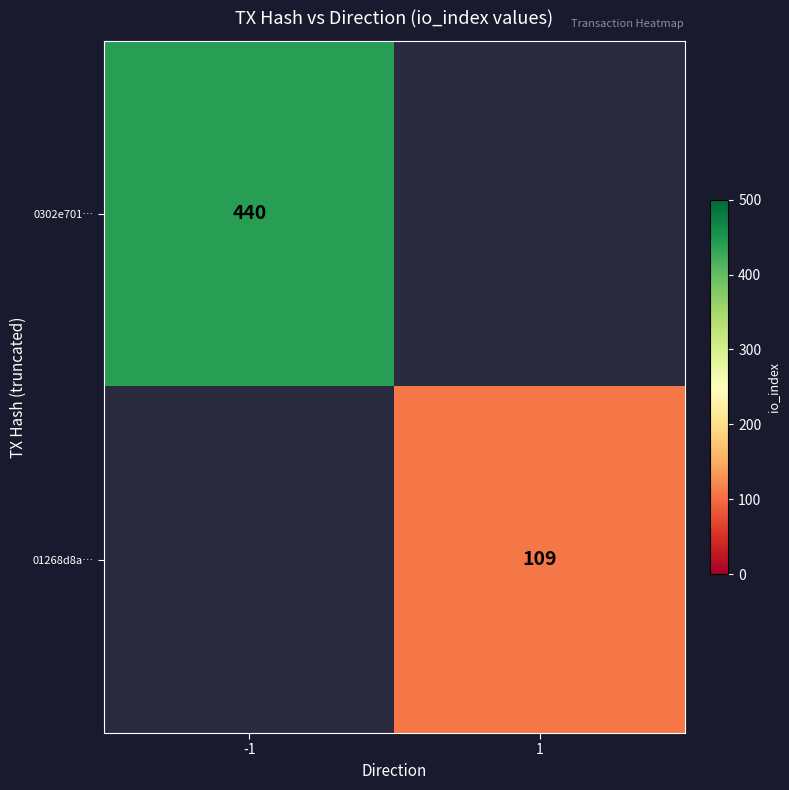

True or false: 0302e701… has a value of 146 at -1.

False